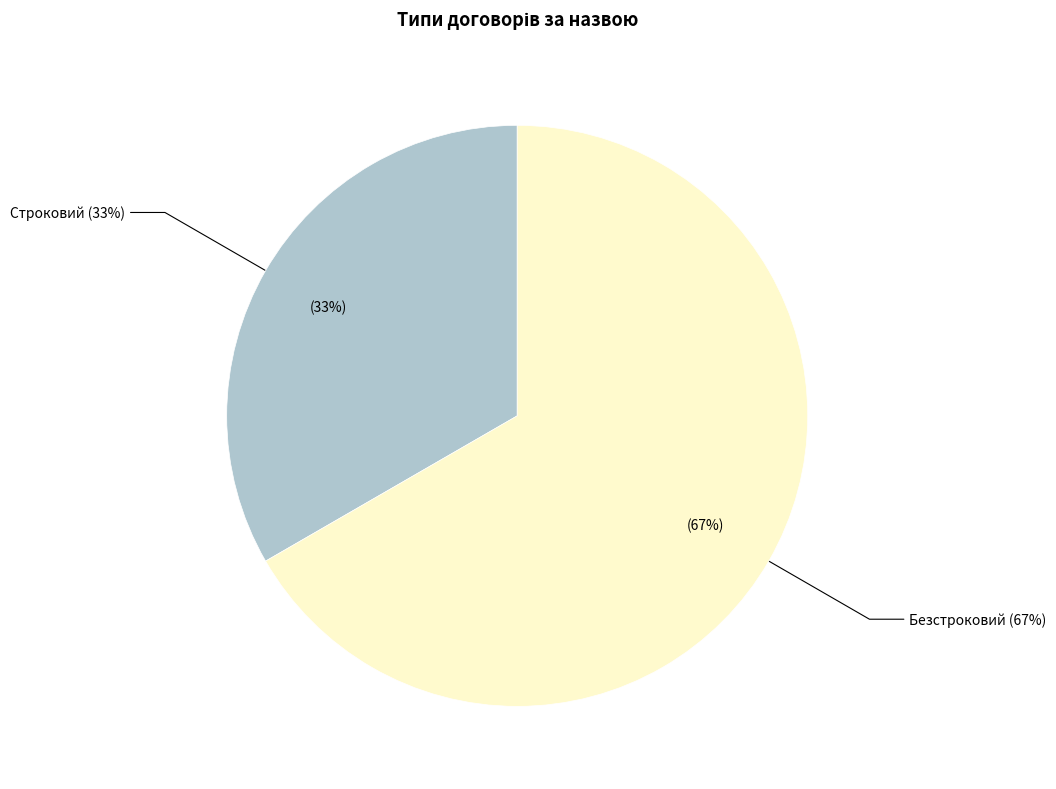

Is it true that Строковий is 21% of the pie?

False